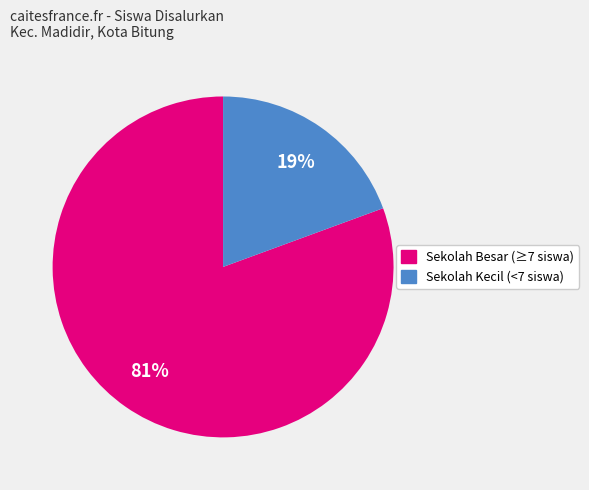

Does any single category account for the majority?

Yes